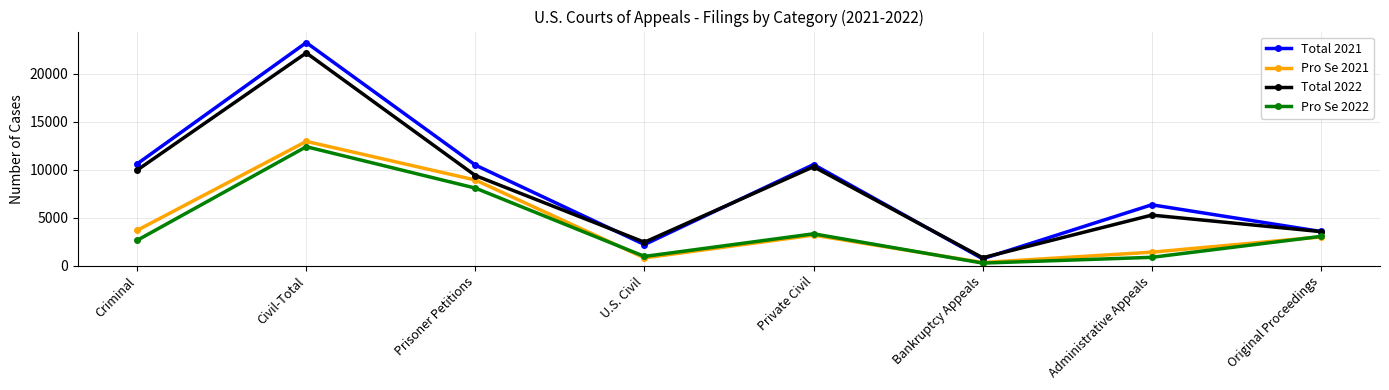

At how many categories does at least one series exceed 13946?

1